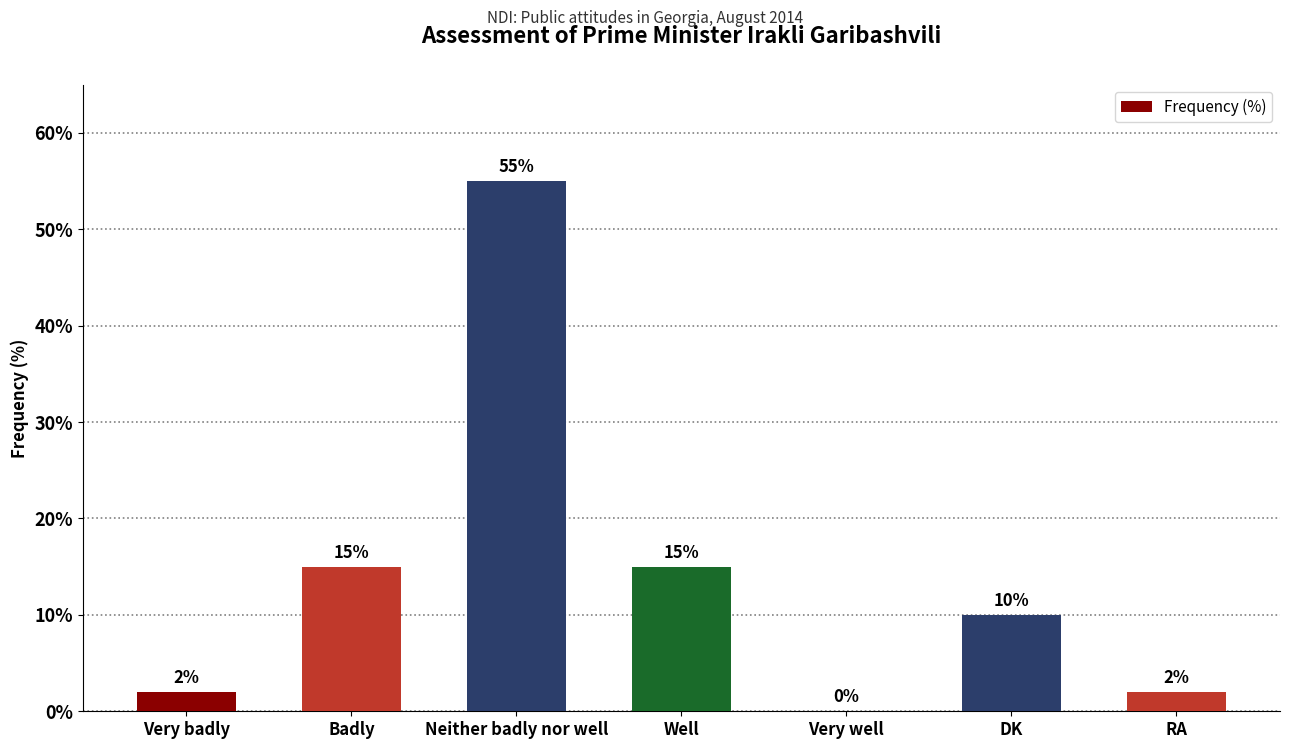

Between DK and Badly, which is larger?

Badly